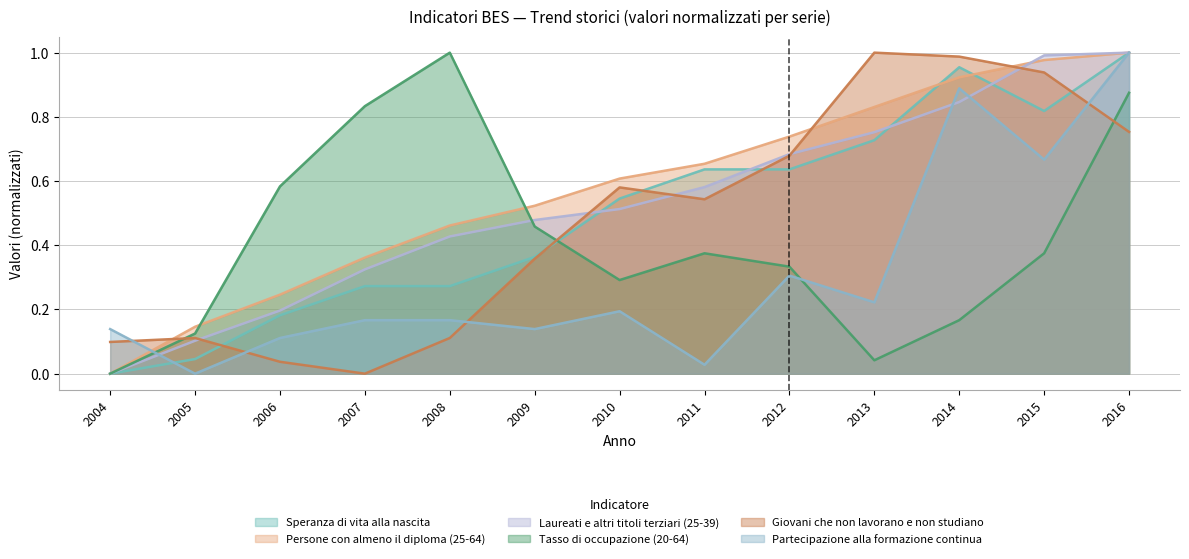

List the series in order of their peak value, lowest first.

Speranza di vita alla nascita, Tasso di occupazione (20-64), Partecipazione alla formazione continua, Giovani che non lavorano e non studiano, Laureati e altri titoli terziari (25-39), Persone con almeno il diploma (25-64)